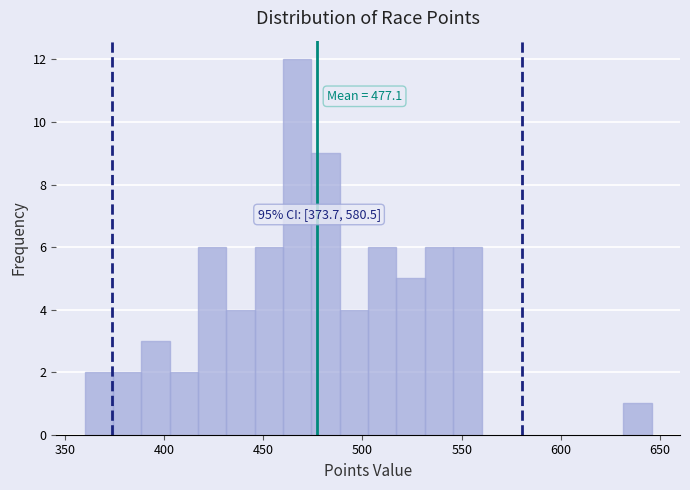

Around what value on the x-axis is the tallest bar? Give the approximate position of its centre, as read against the axis.

465